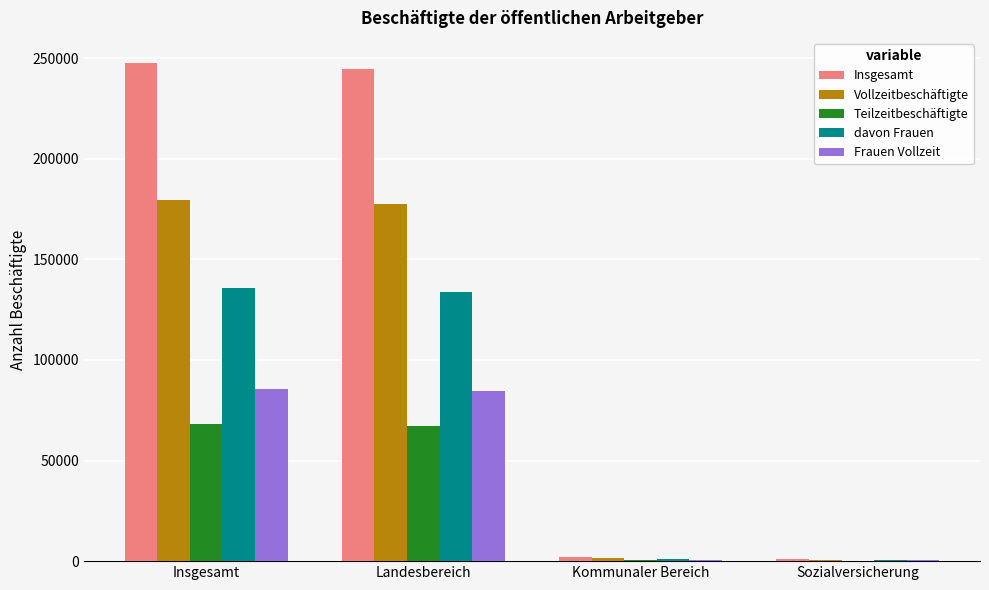

What is the approximate value of Frauen Vollzeit at Insgesamt?

85525